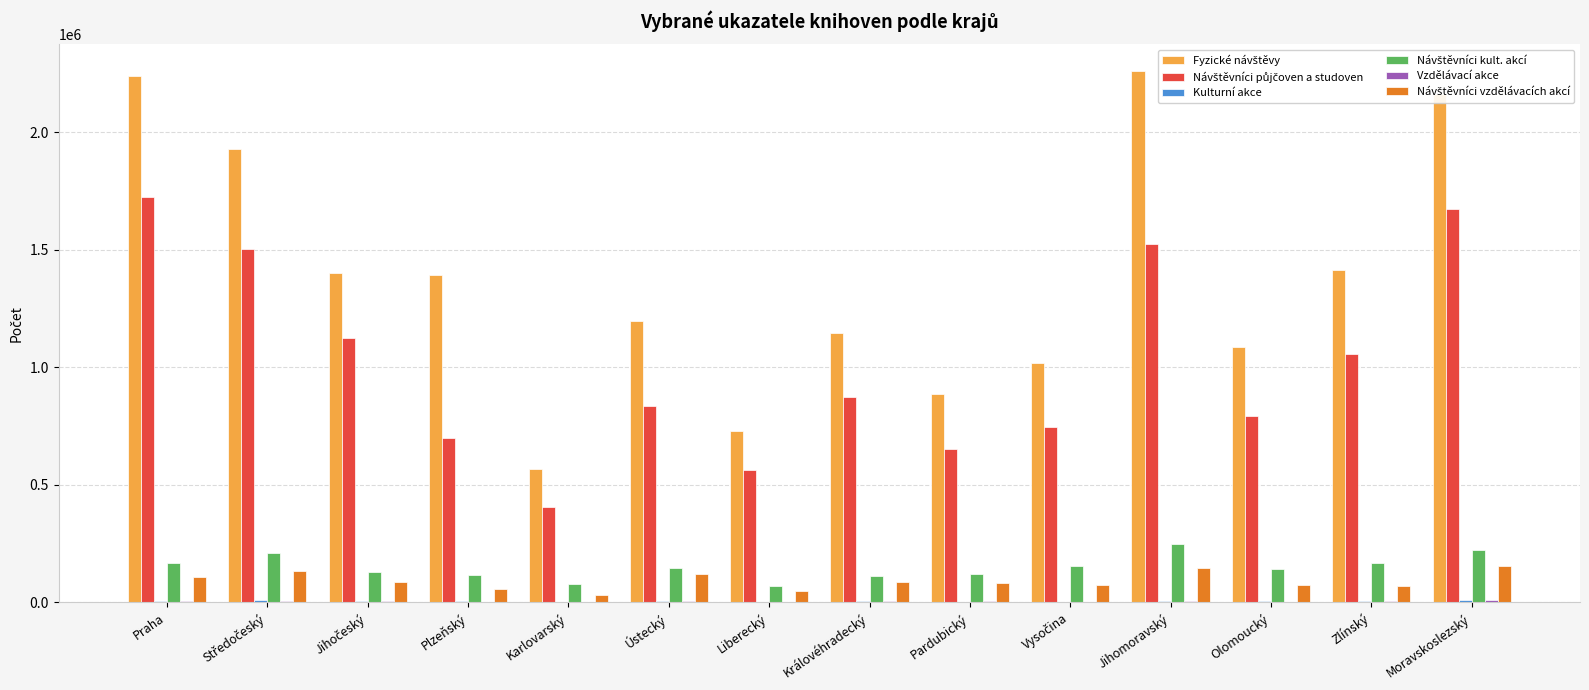

Where is Vzdělávací akce nearest to the value 5929?

Praha